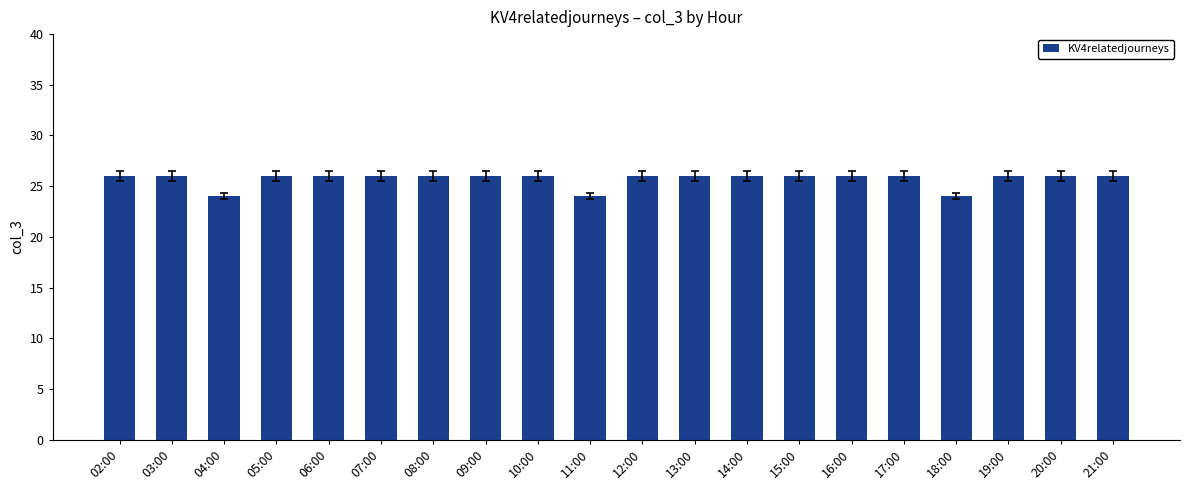

Does the chart contain any negative values?

No